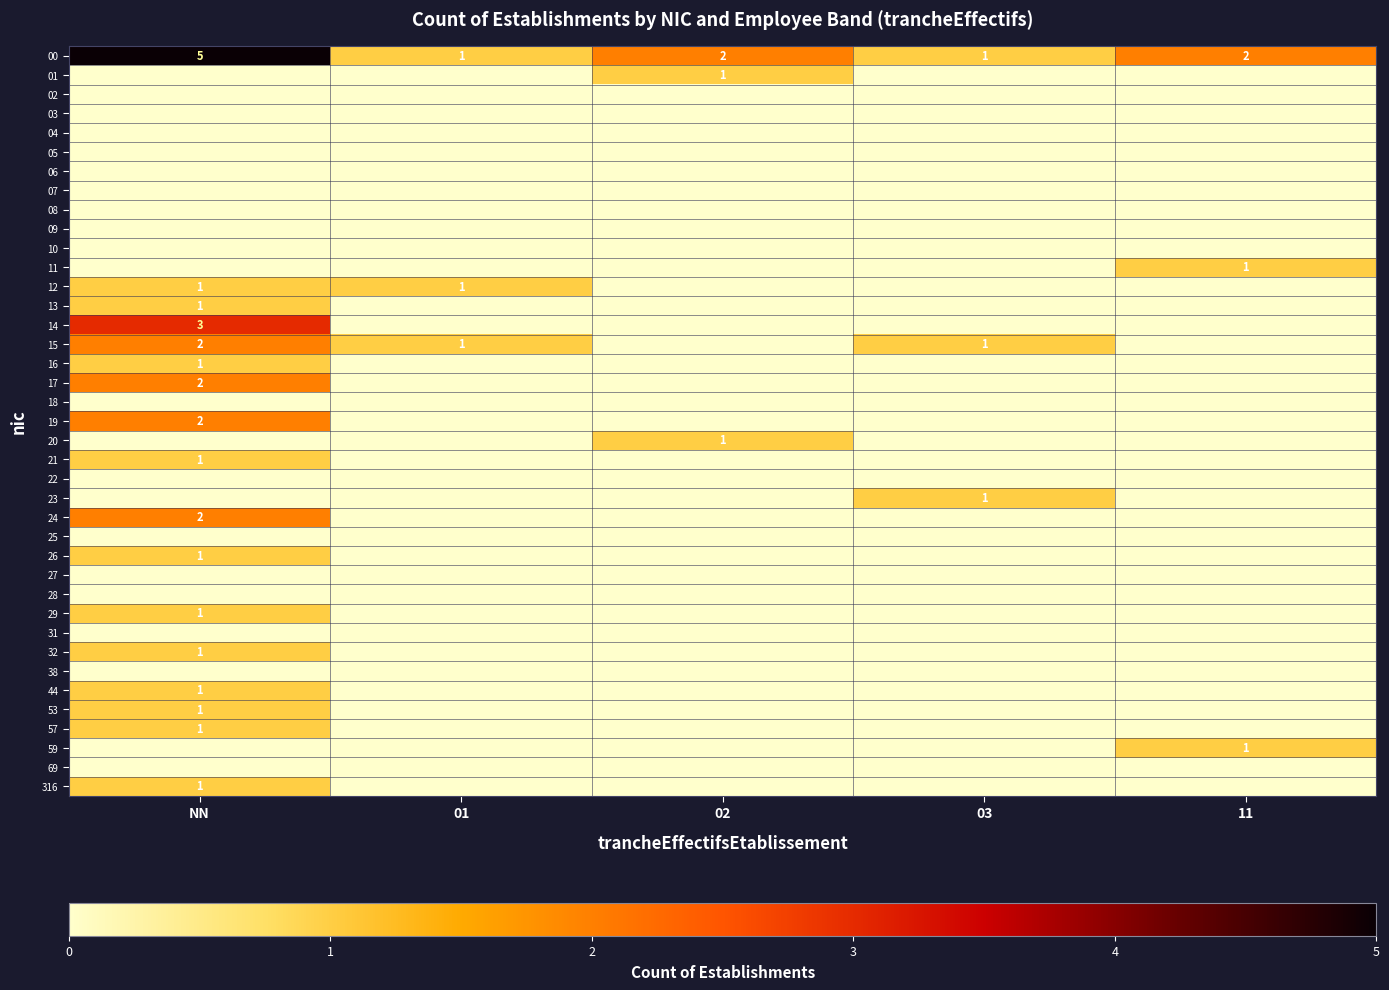

True or false: 00 has a value of 2 at 11.

True